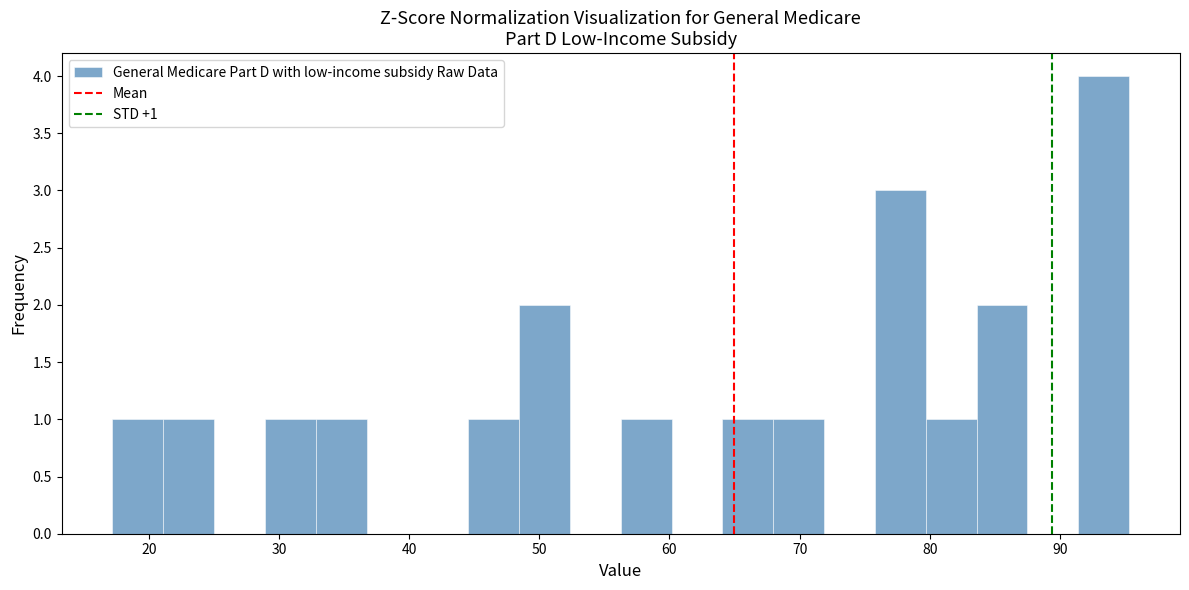

Read against the x-axis, roughly where is the centre of the tallest bar?

93